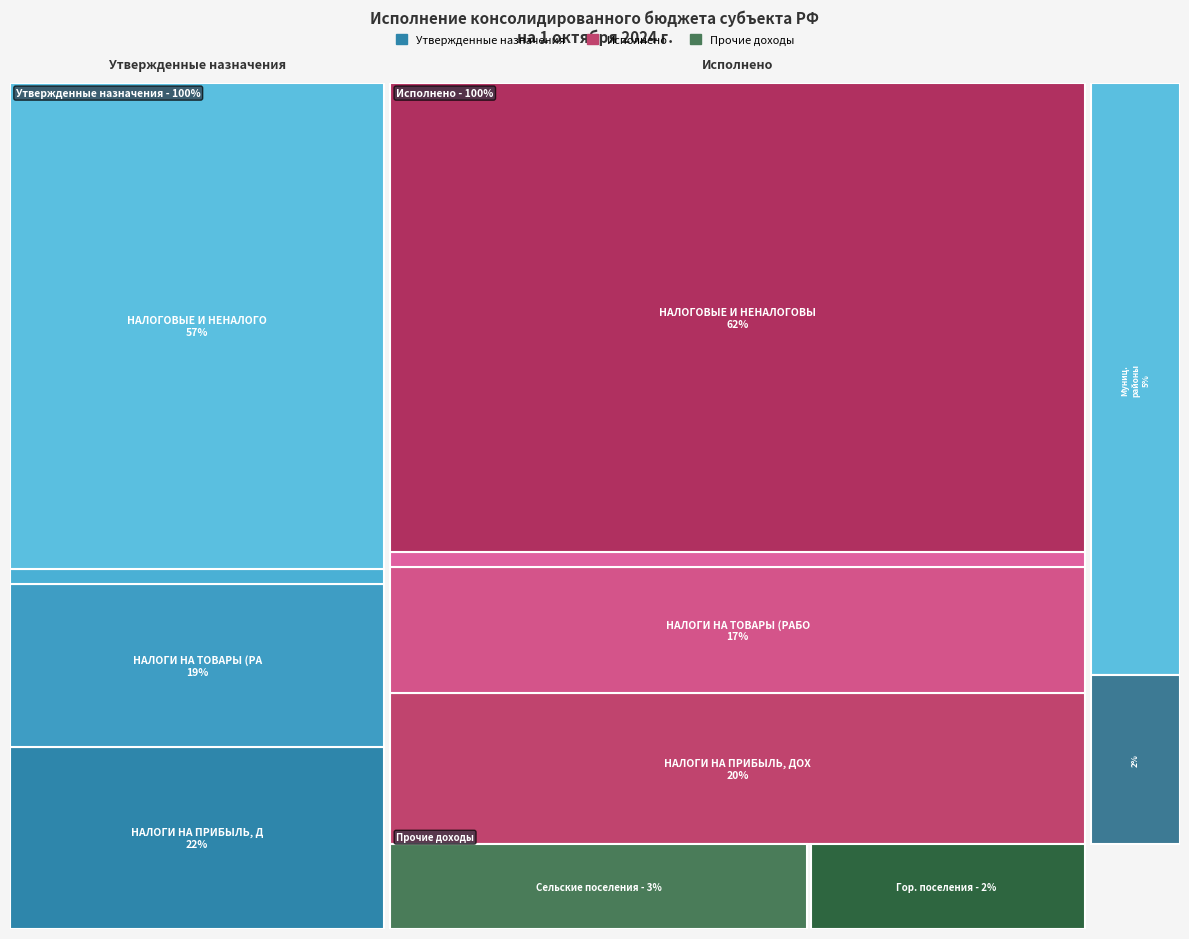

Reading left to right, transcribe all the data shown in this chart.

НАЛОГОВЫЕ И НЕНАЛОГОВЫЕ ДОХОДЫ: 89200215.6	79360361.0
НАЛОГИ НА ПРИБЫЛЬ, ДОХОДЫ: 33450300.0	25622892.0
НАЛОГИ НА ТОВАРЫ (РАБОТЫ, УСЛУГИ): 29852600.0	21346067.2
НАЛОГИ НА СОВОКУПНЫЙ ДОХОД: 2778500.0	2536406.2
Доходы бюджета - всего: 563327144.7	433553354.9